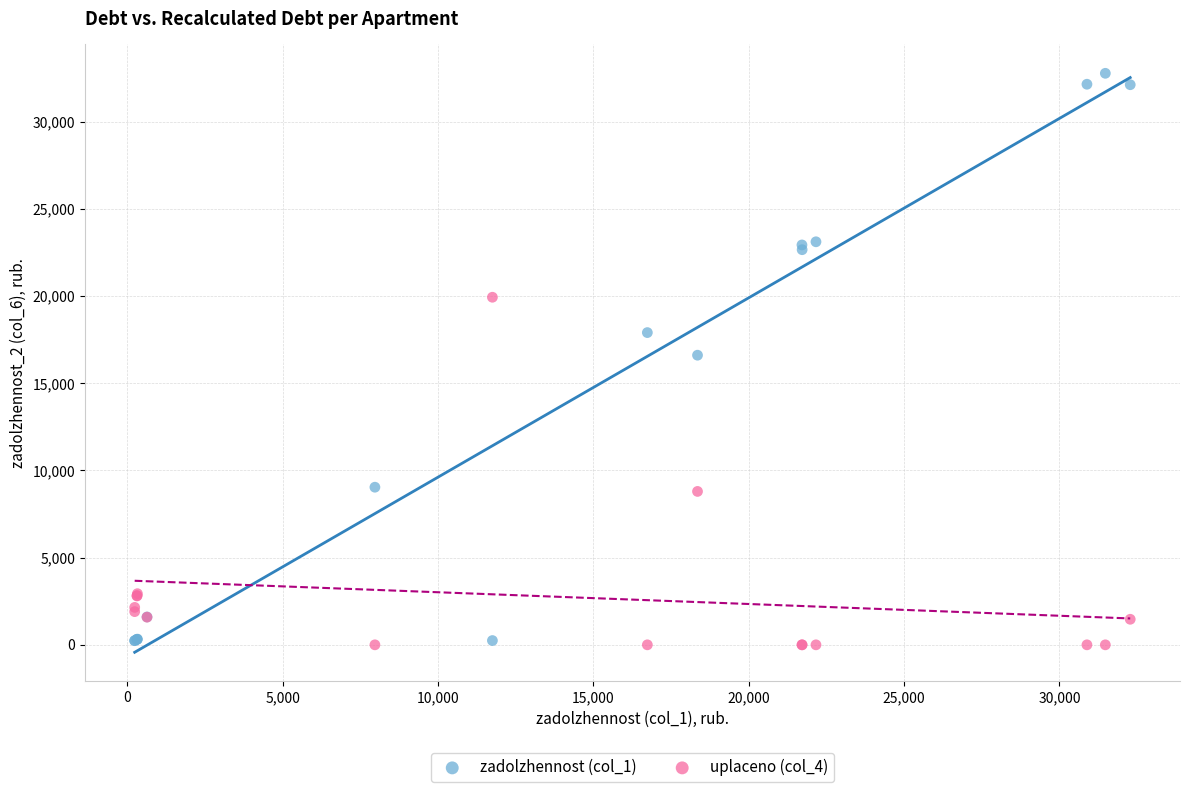

What are all the series names shown in the legend?

zadolzhennost (col_1), uplaceno (col_4)